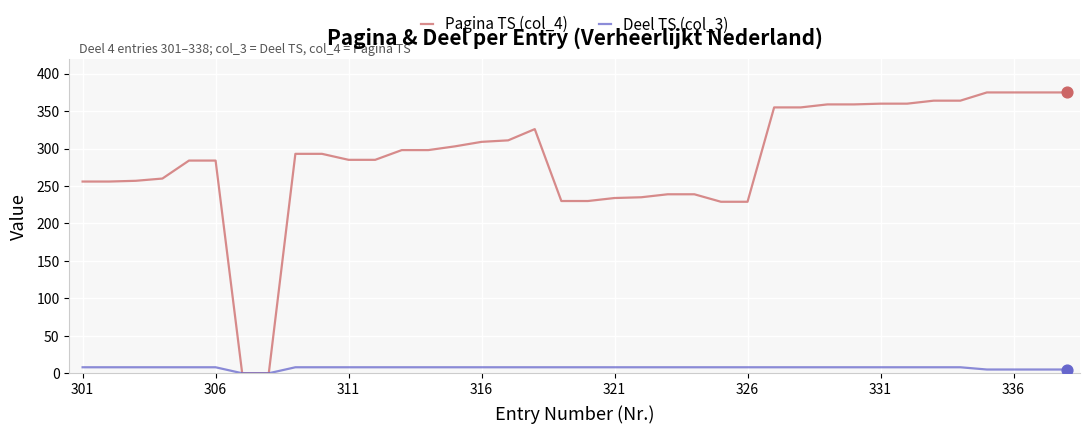

List the series in order of their peak value, lowest first.

Deel TS (col_3), Pagina TS (col_4)